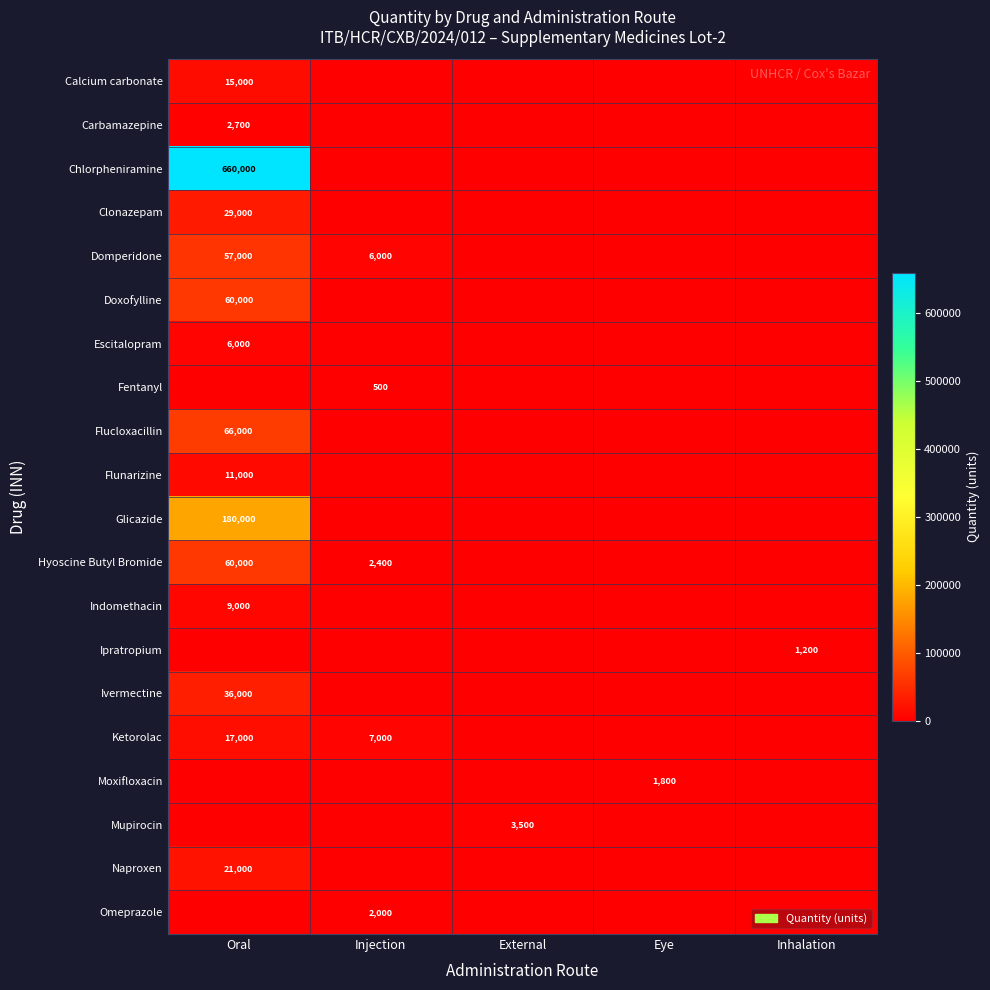

True or false: Domperidone has a value of 101495 at Oral.

False